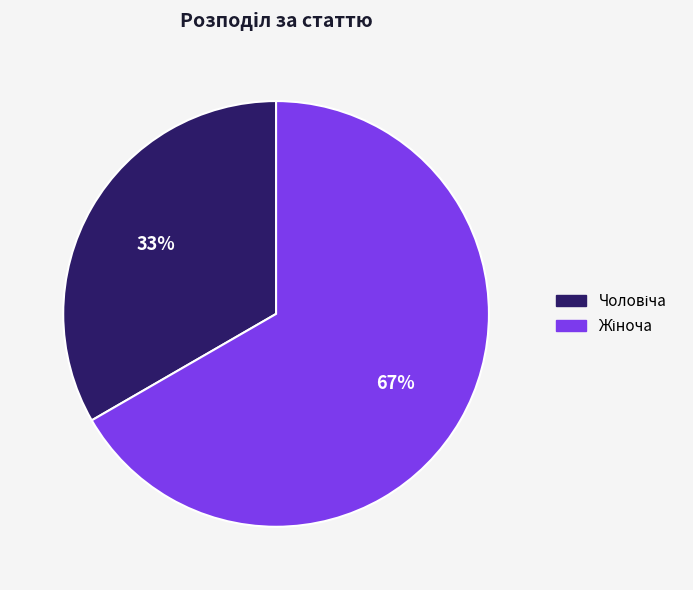

Is there a majority slice in this chart?

Yes